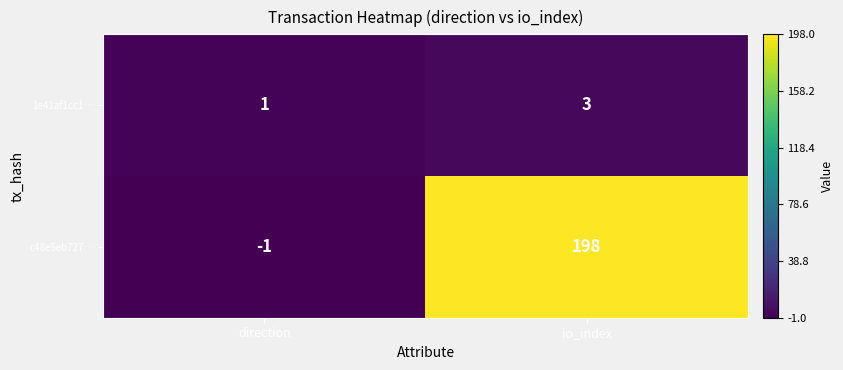

How many distinct data groups are displayed?

2